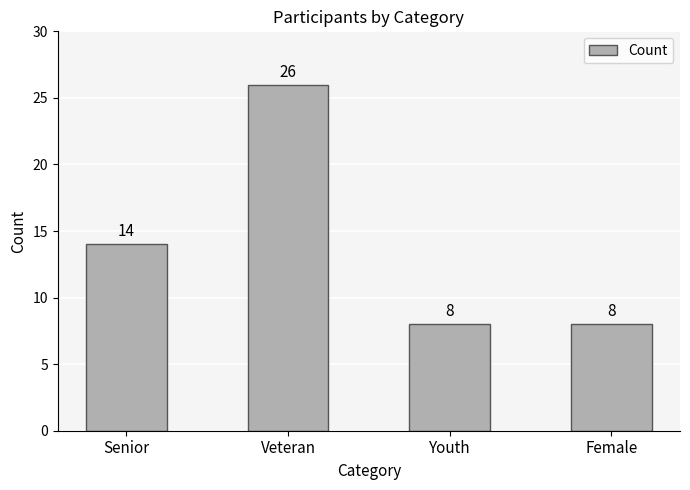

Does the chart contain stacked bars?

No